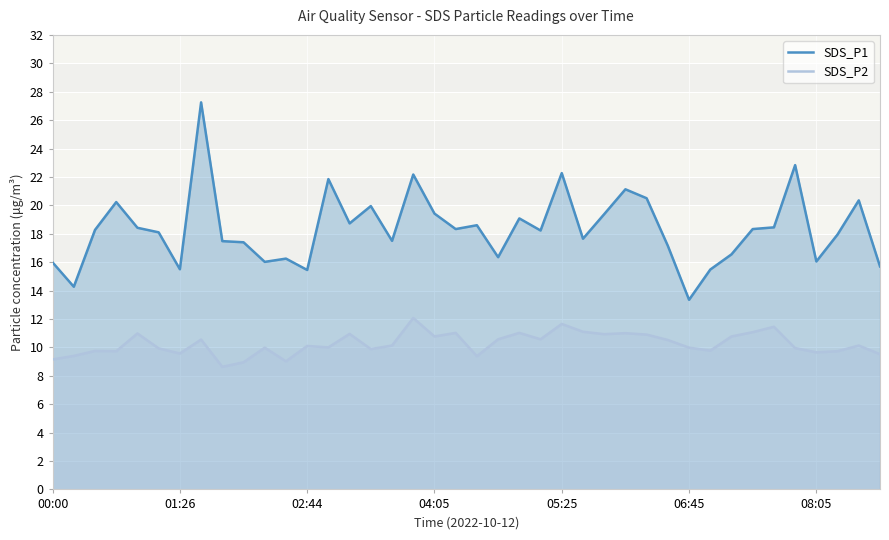

Which series has the largest total across all categories?

SDS_P1